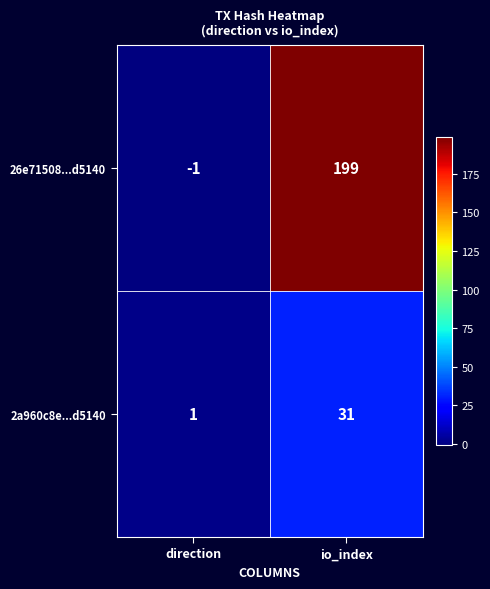

Which series changed the most between direction and io_index?

26e71508...d5140